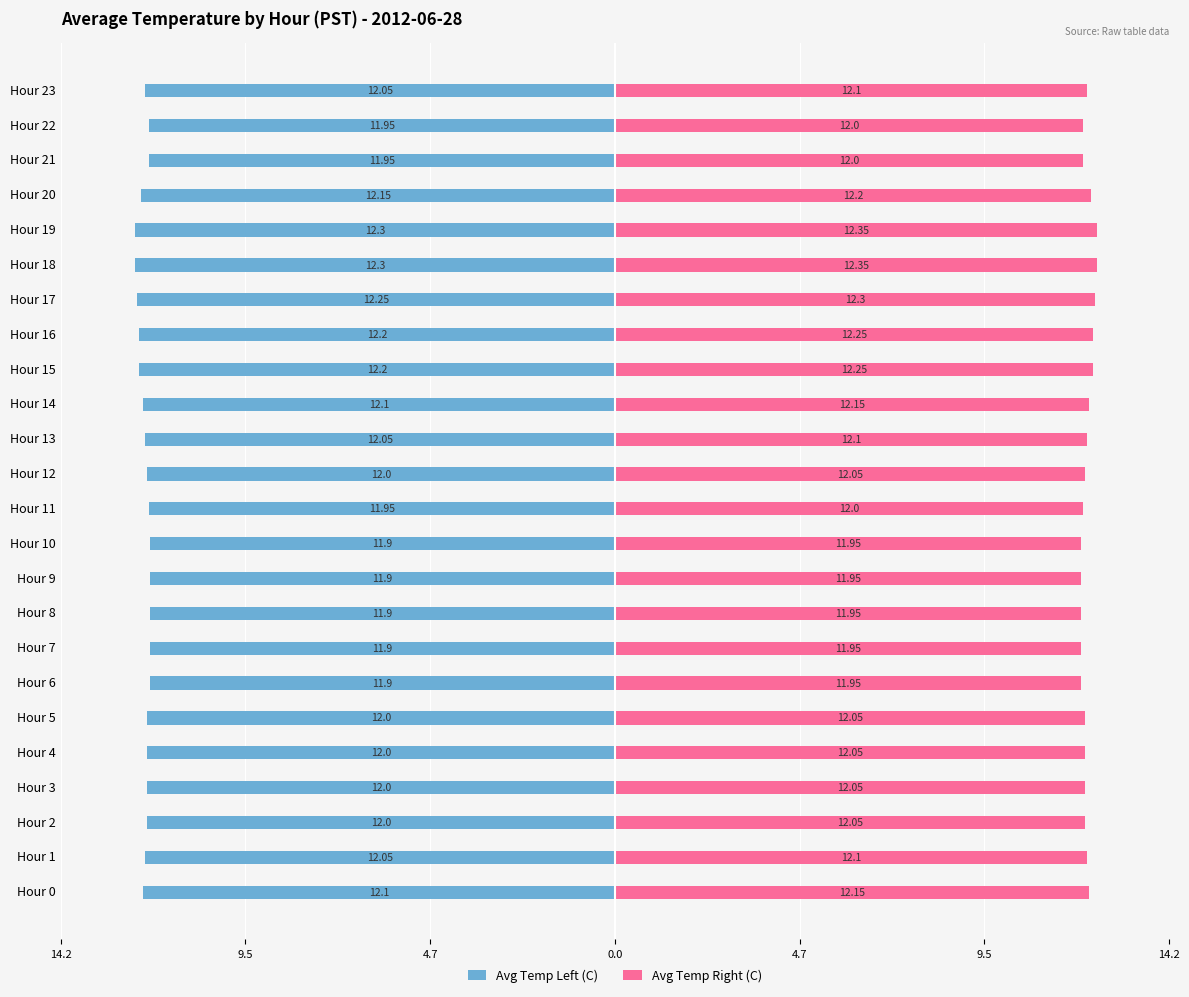

How many bars are there in each group?

2